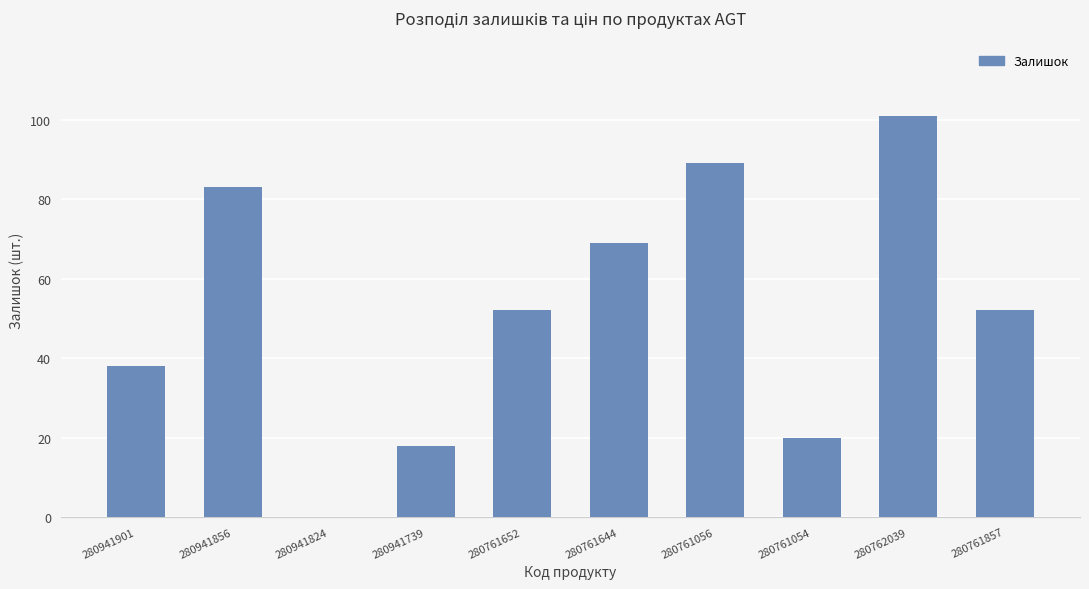

What is the sum of all values?

522